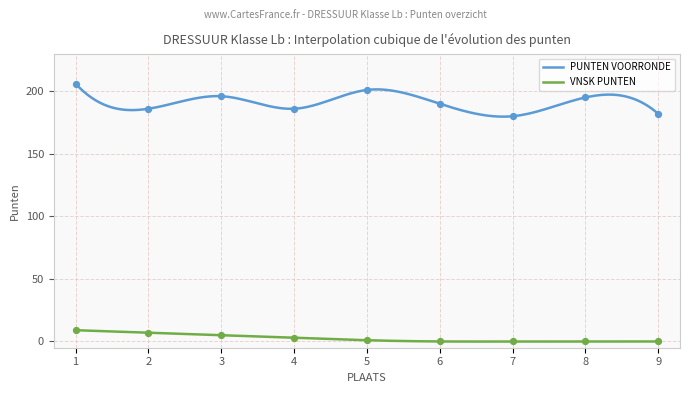

Which series has the largest total across all categories?

PUNTEN VOORRONDE